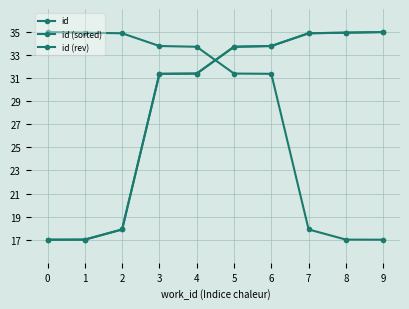

At which label is id closest to 26?

3